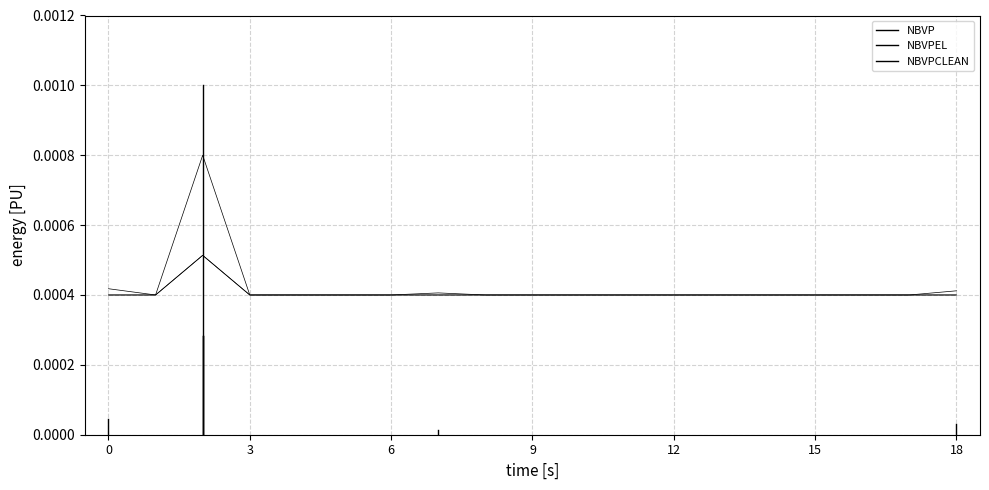

Which series has the largest range (max minus min)?

NBVP